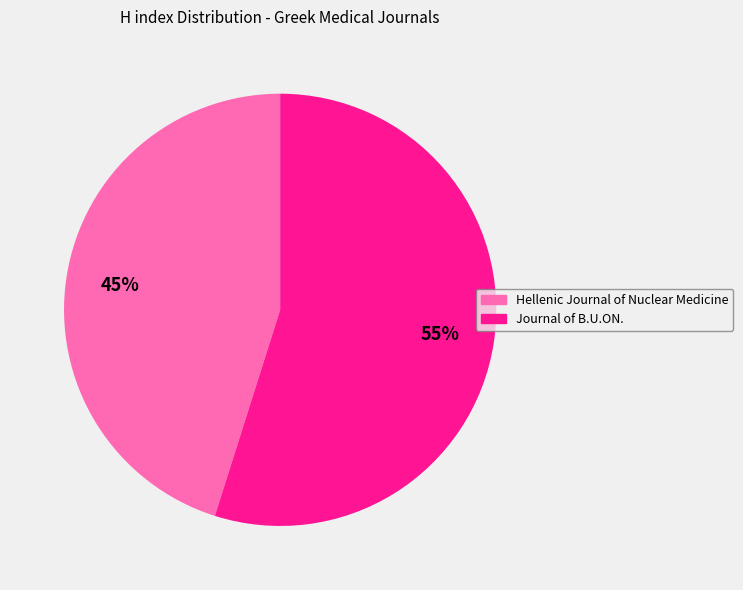

How many slices are in this pie chart?

2